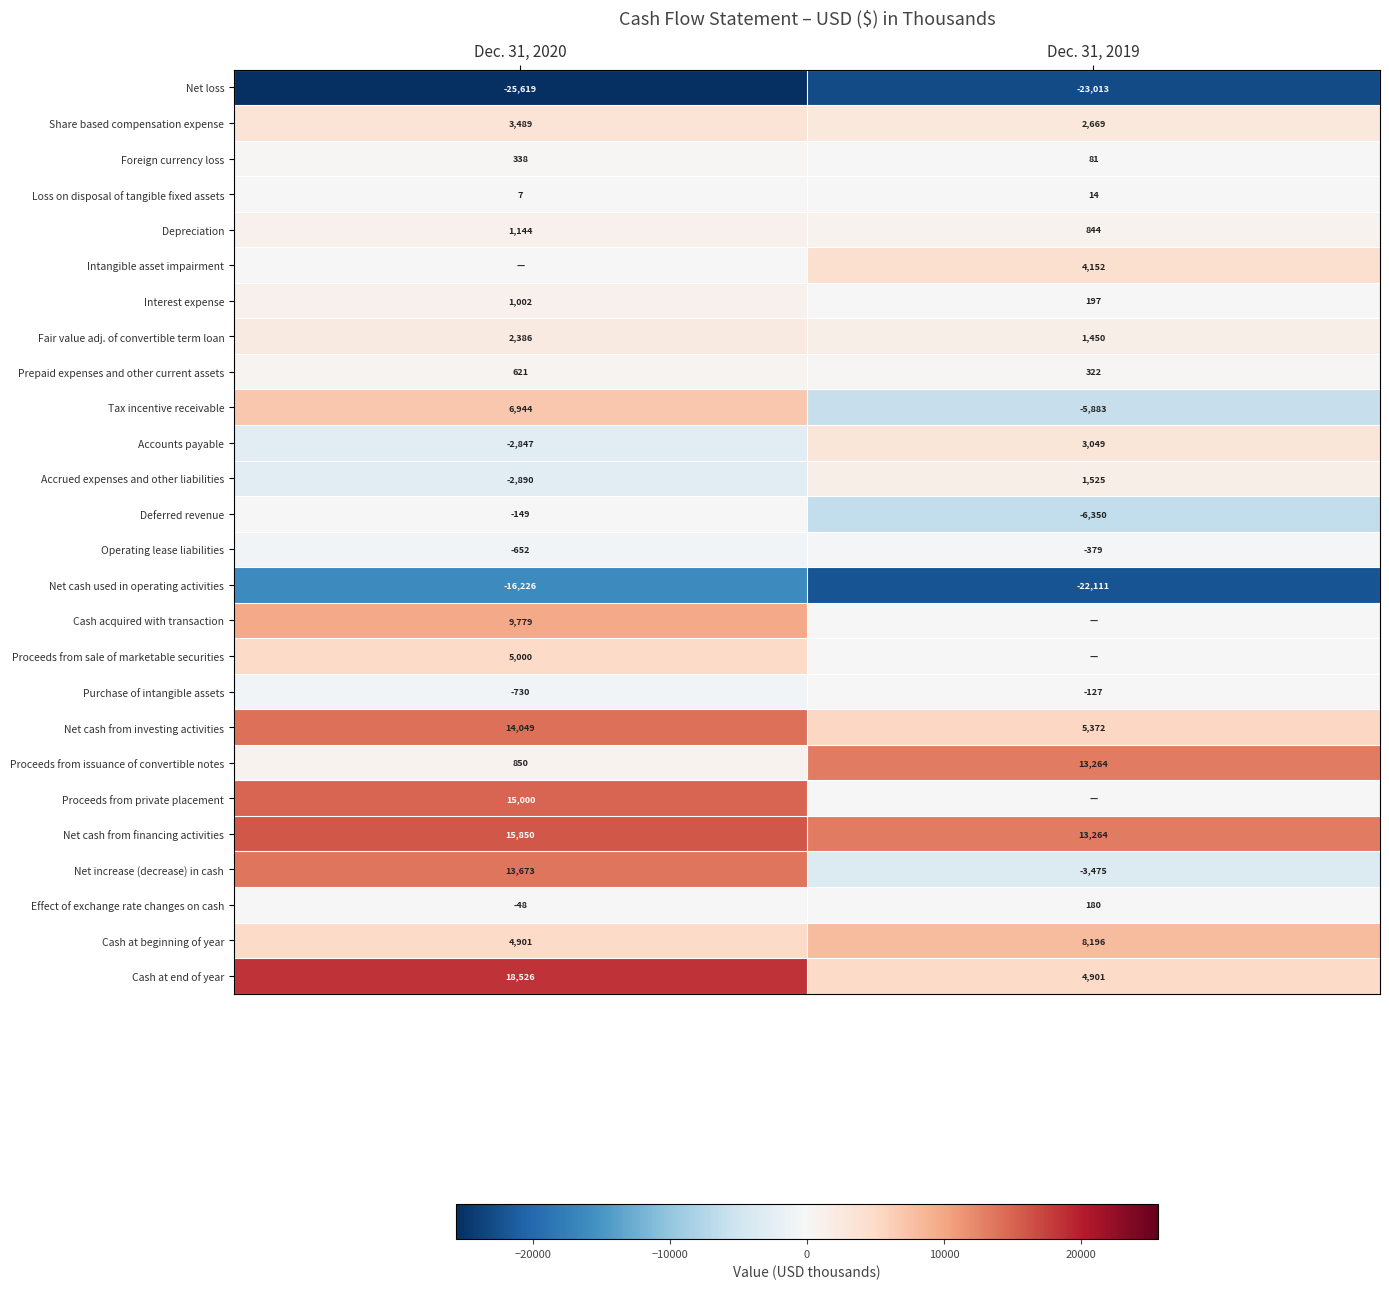

List the labels in order of Proceeds from issuance of convertible notes value, smallest first.

Dec. 31, 2020, Dec. 31, 2019